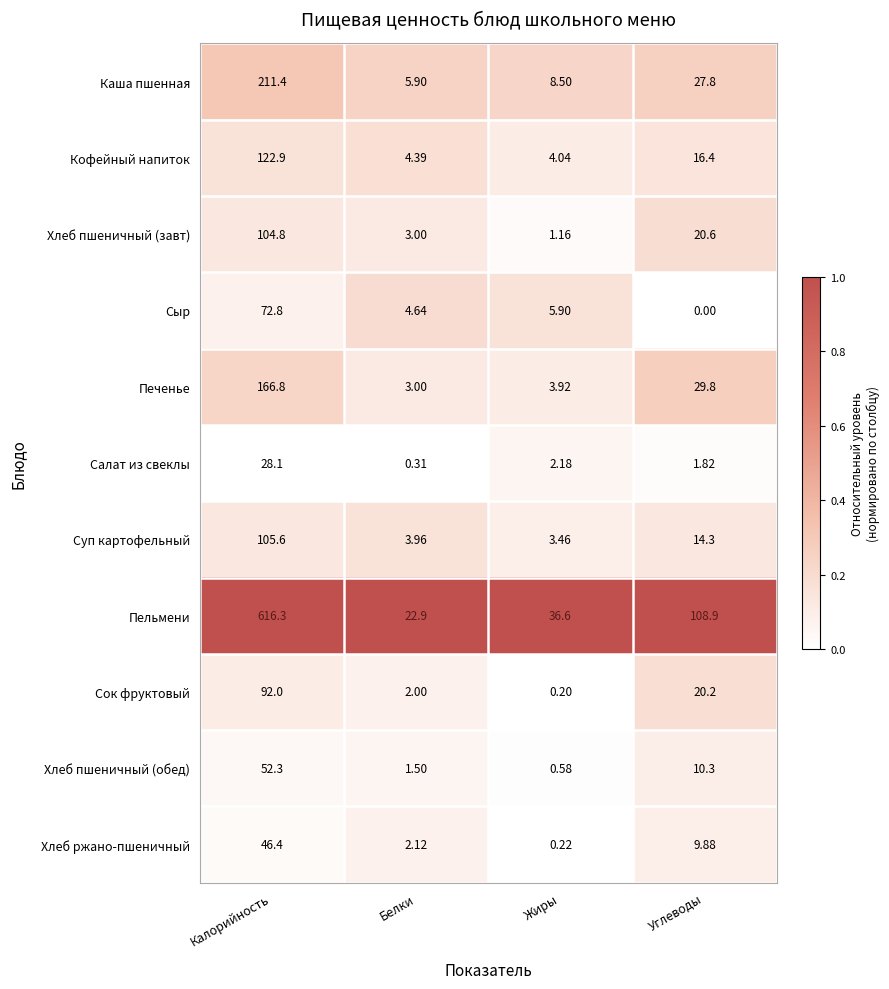

At how many categories does at least one series exceed 0?

4